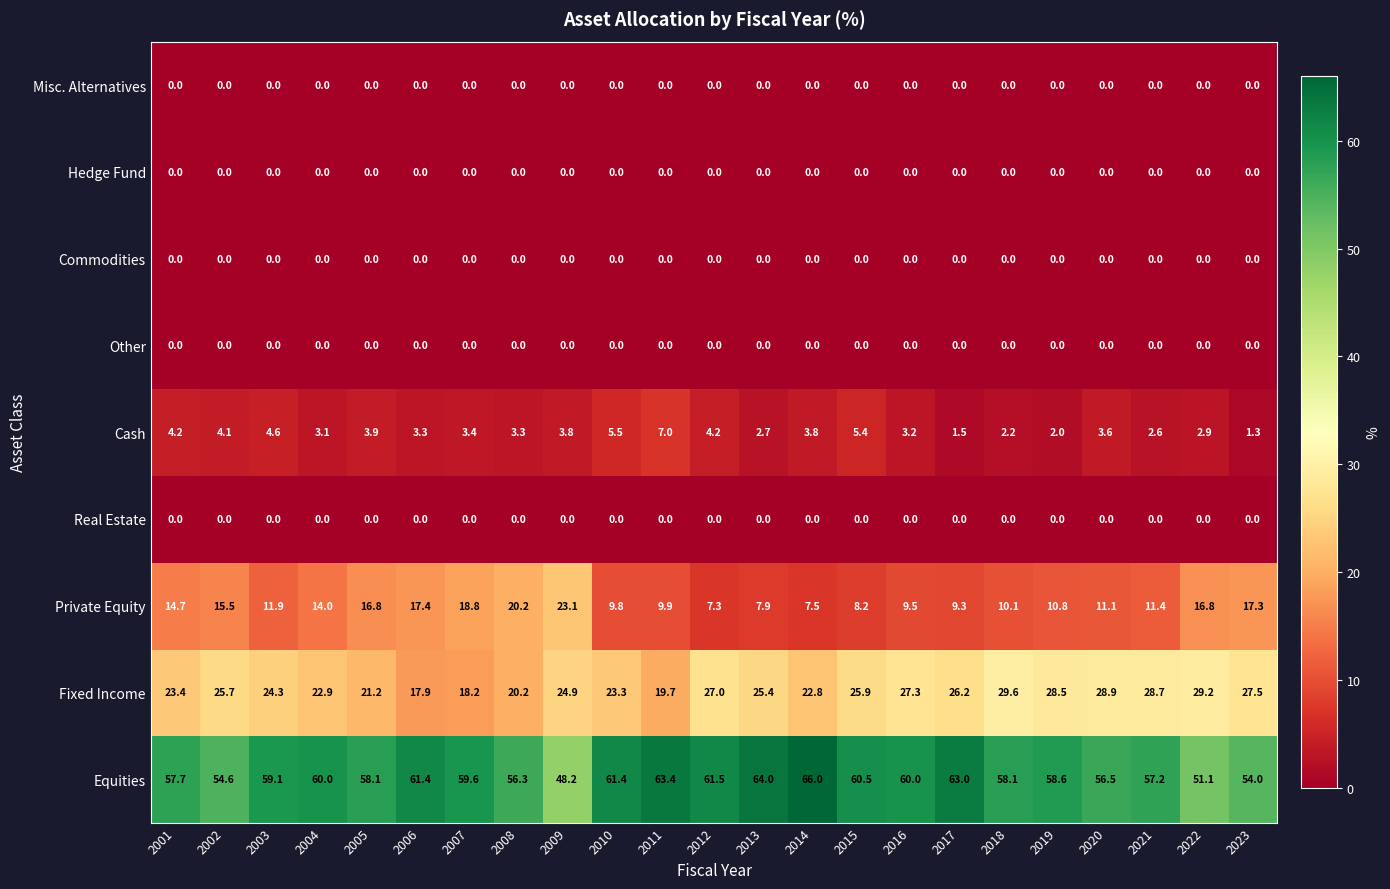

Is it true that Misc. Alternatives equals 0.0 at 2001?

True